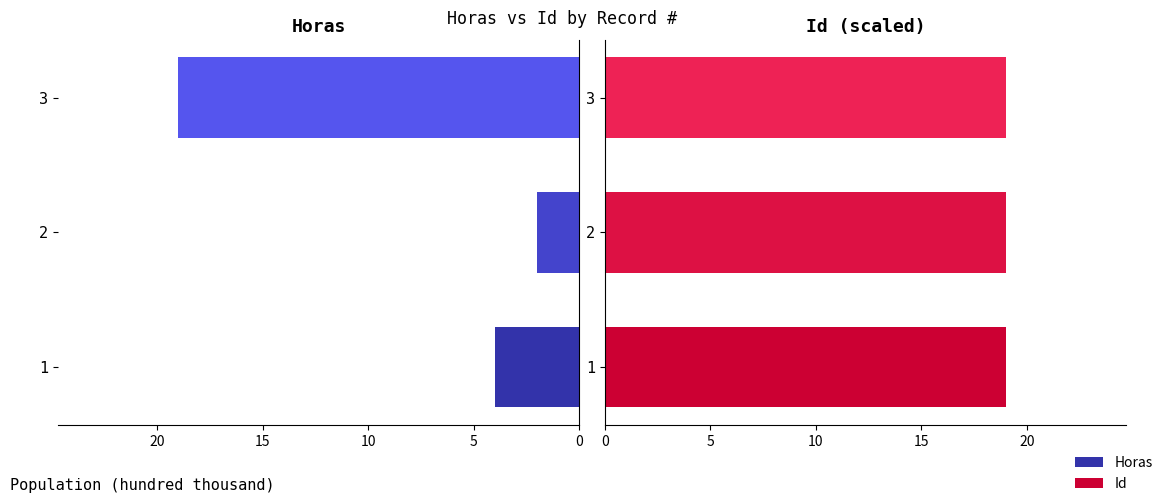

What are all the series names shown in the legend?

Horas, Id